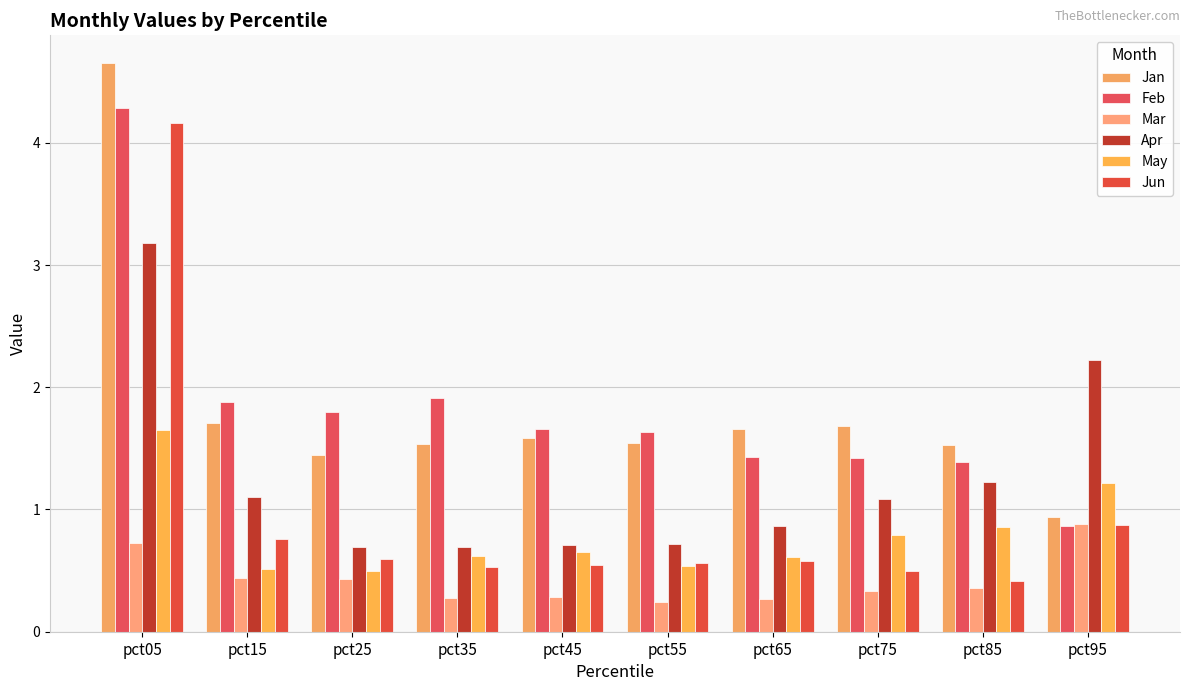

What is the sum of the Jan values at pct25 and pct45?

3.0